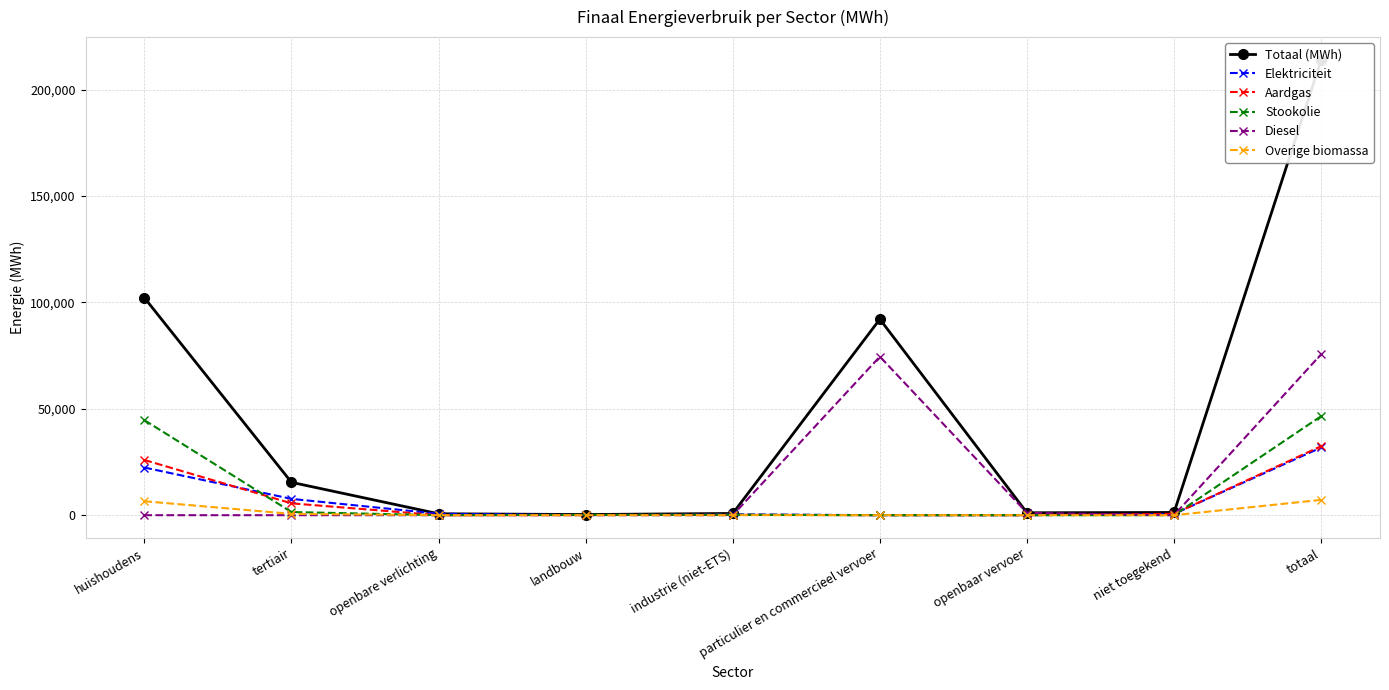

True or false: Overige biomassa and Elektriciteit cross at least once.

False